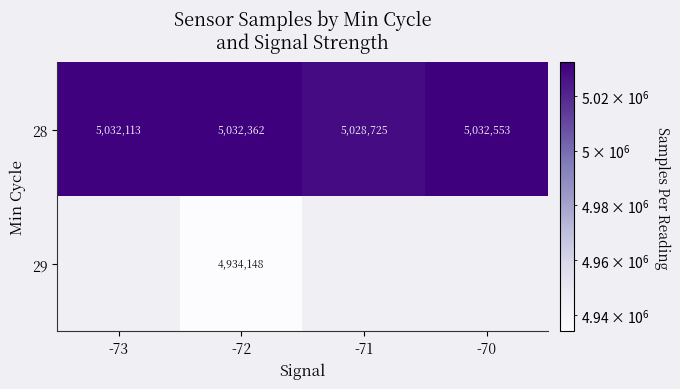

What is the spread (max minus min) of values at -72?

98214.0